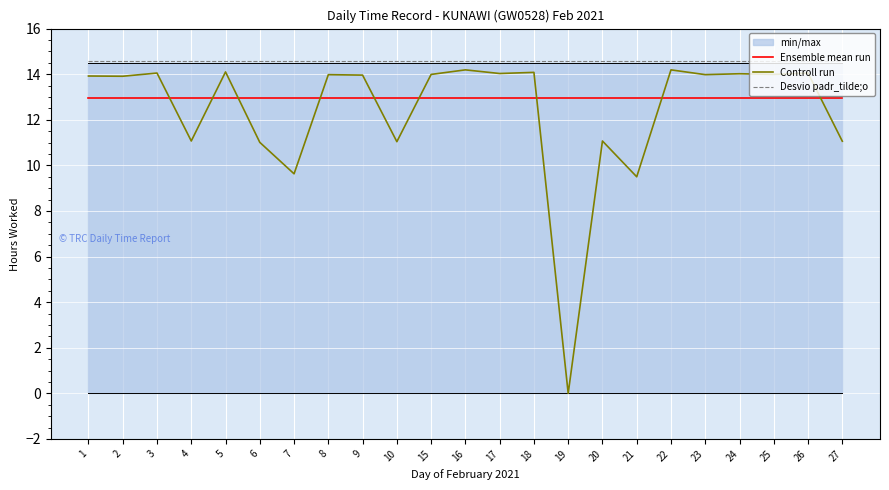

How many lines are shown in the chart?

3